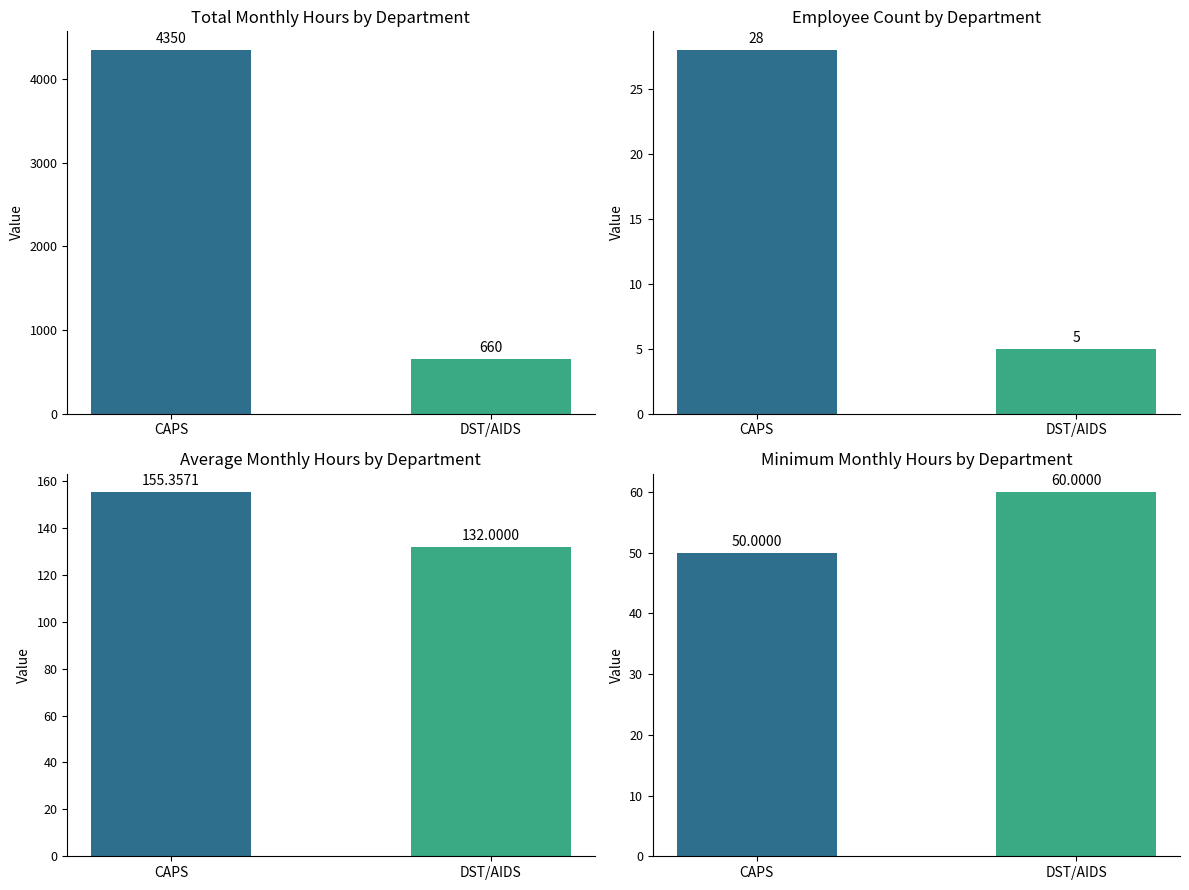

What position from the right is CAPS?

2